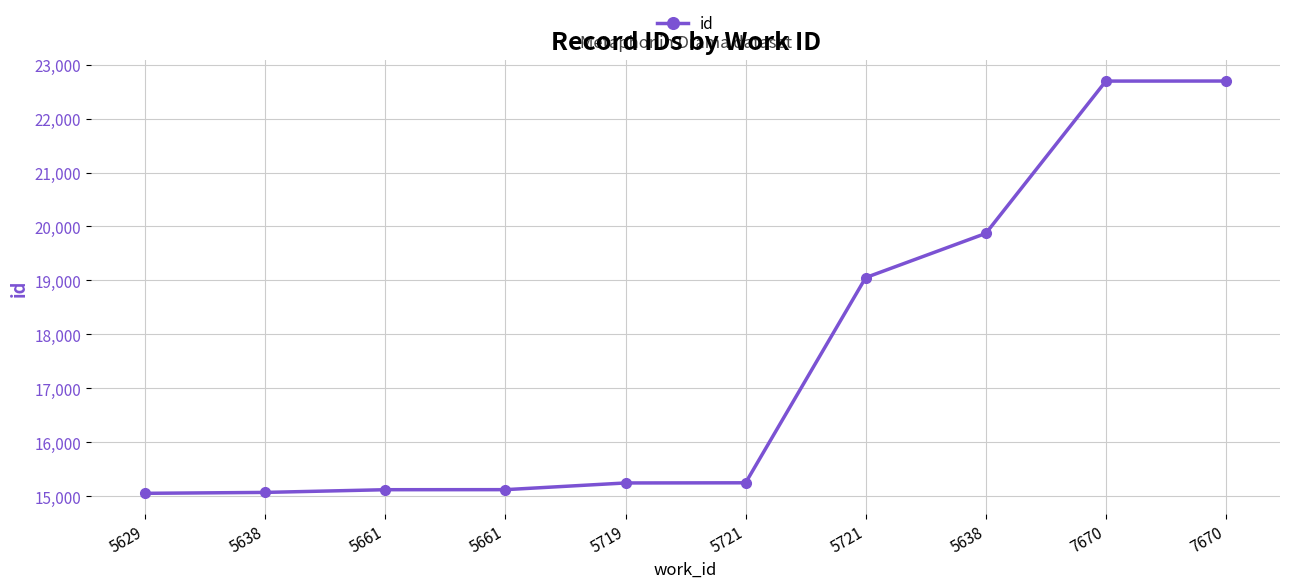

How many categories are shown in the chart?

10